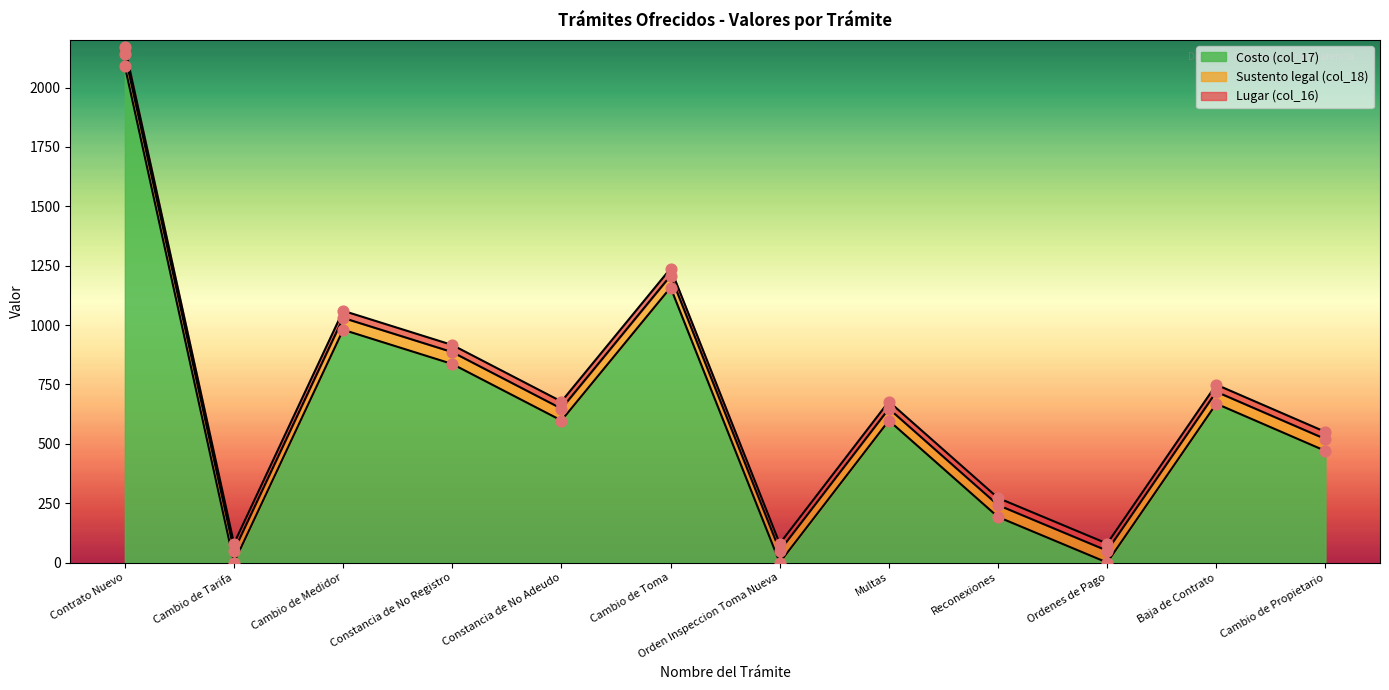

At how many categories does at least one series exceed 1300?

1